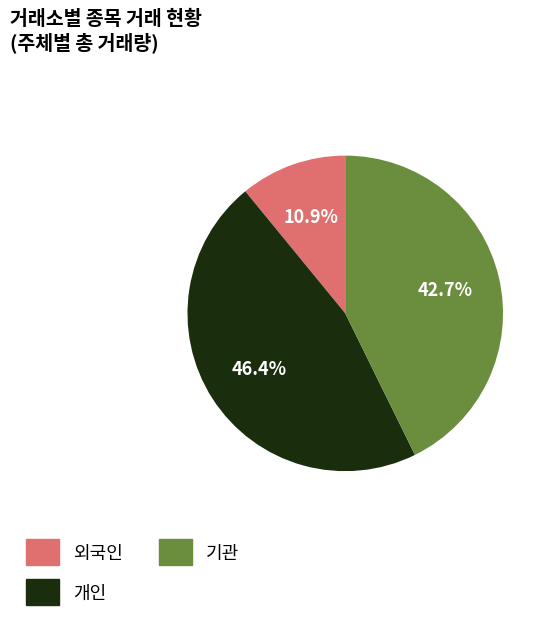

How much of the chart is everything except 외국인?

89.1%